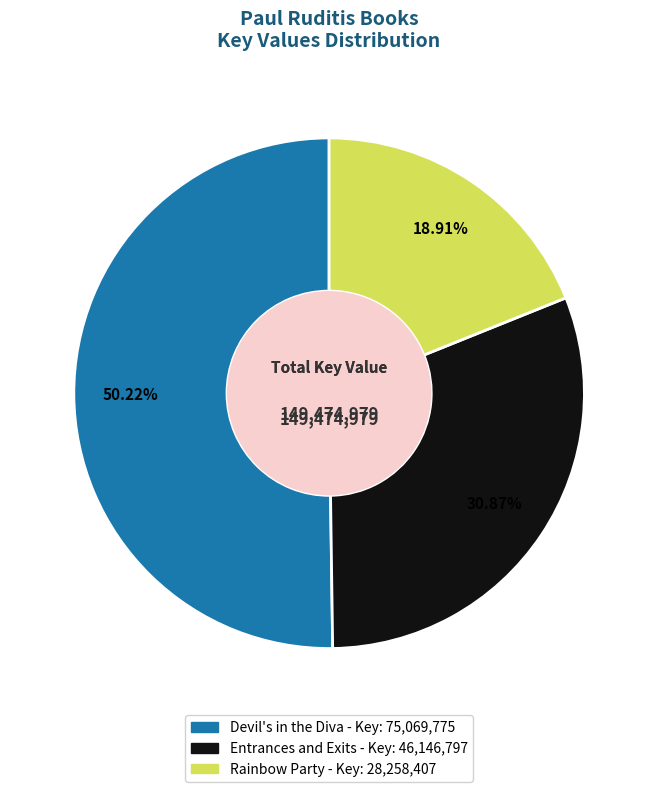

Rank the categories by value from highest to lowest.

Devil's in the Diva, Entrances and Exits, Rainbow Party